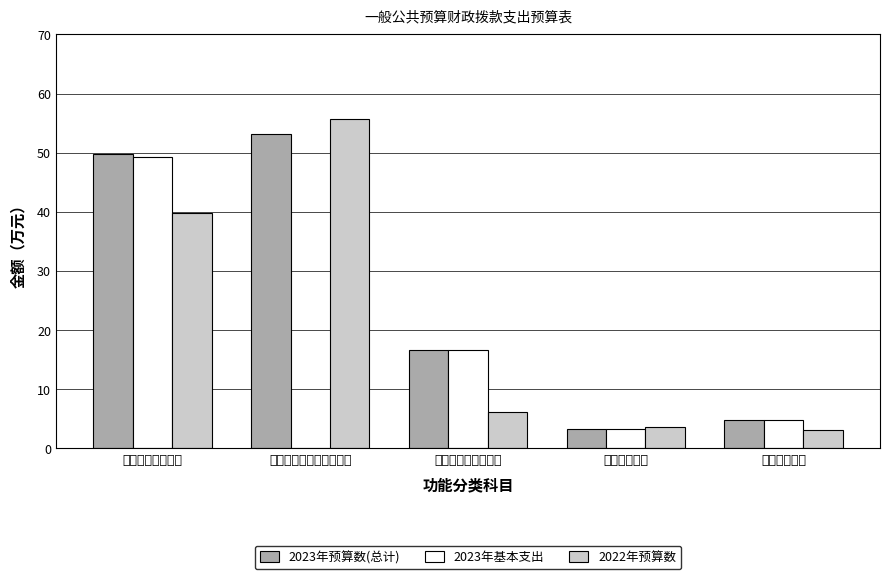

What is the highest value of the 2023年预算数(总计) series?

53.2